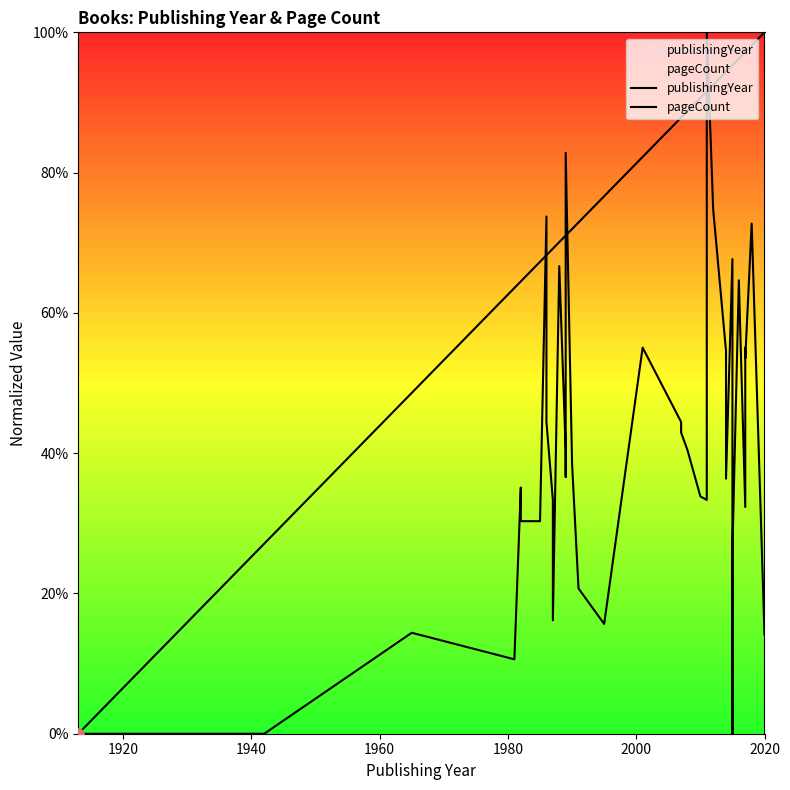

Which series reaches the minimum Y coordinate?

publishingYear